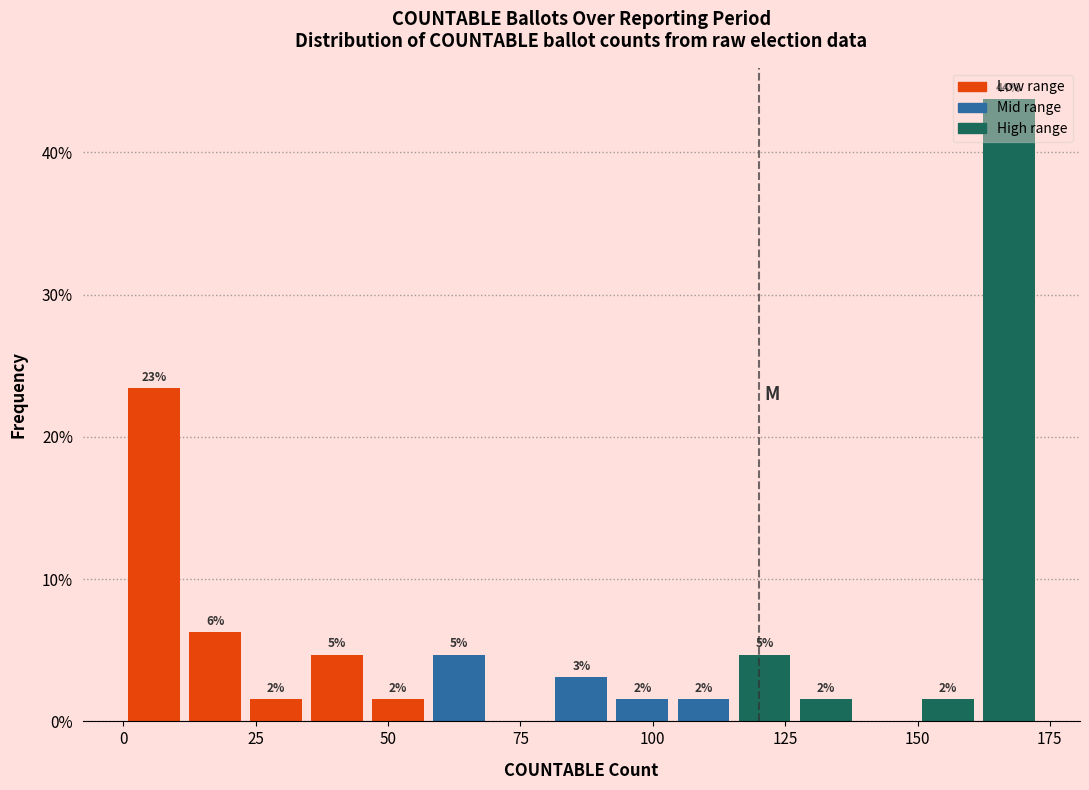

Around what value on the x-axis is the tallest bar? Give the approximate position of its centre, as read against the axis.

165